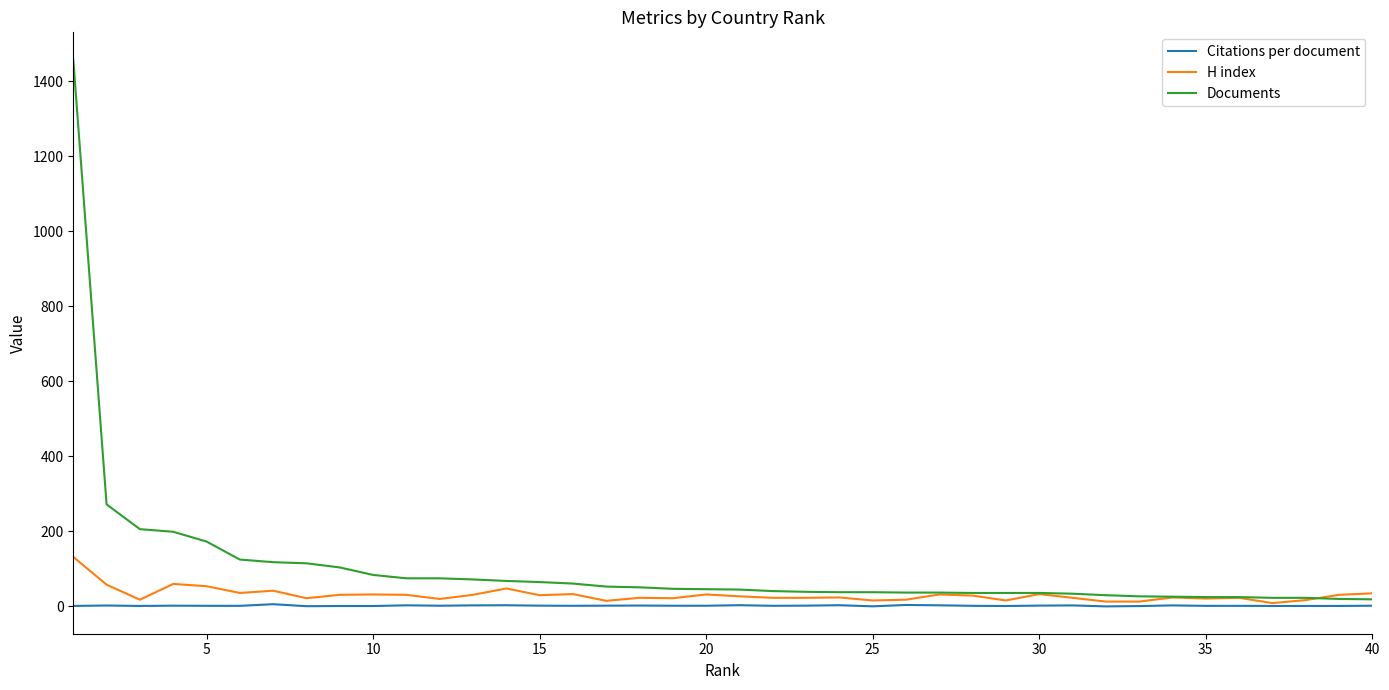

Which series has the largest total across all categories?

Documents